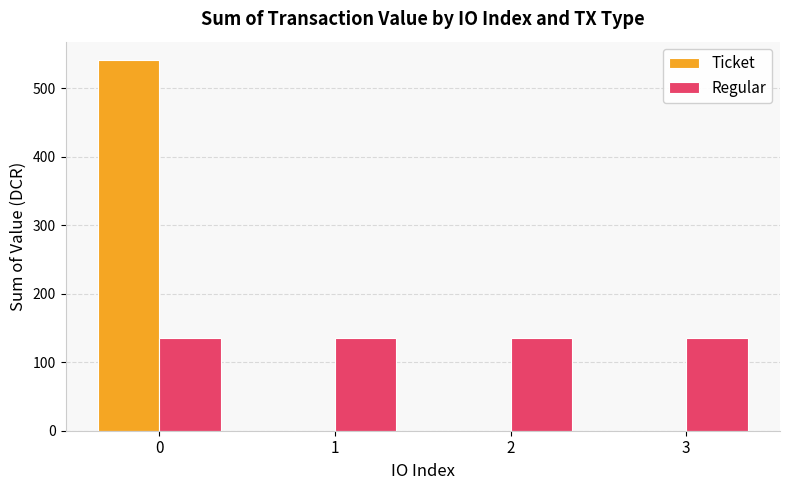

What is the total value across all series at 2?

135.3